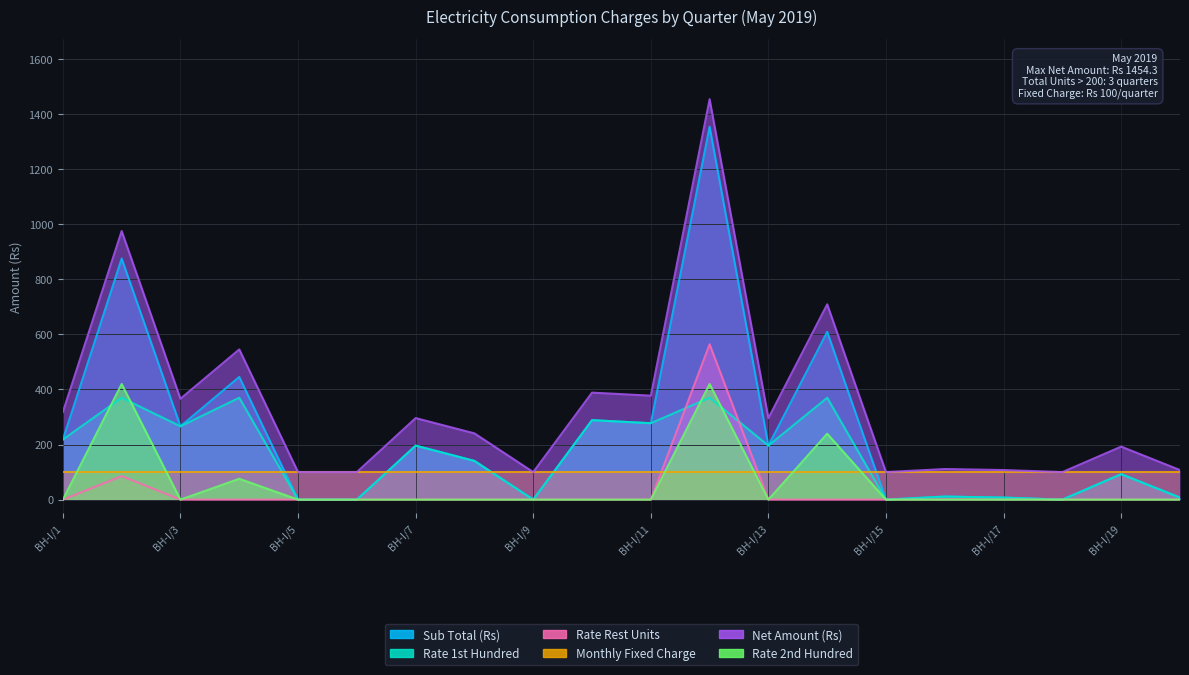

Reading left to right, extract all data points from this chart.

Sub Total (Rs): 218.3	875.5	266.4	445.6	0.0	0.0	196.1	140.6	0.0	288.6	277.5	1354.3	196.1	609.4	0.0	11.1	7.4	0.0	92.5	7.4
Rate 1st Hundred: 218.3	370.0	266.4	370.0	0.0	0.0	196.1	140.6	0.0	288.6	277.5	370.0	196.1	370.0	0.0	11.1	7.4	0.0	92.5	7.4
Rate Rest Units: 0.0	85.5	0.0	0.0	0.0	0.0	0.0	0.0	0.0	0.0	0.0	564.3	0.0	0.0	0.0	0.0	0.0	0.0	0.0	0.0
Net Amount (Rs): 318.3	975.5	366.4	545.6	100.0	100.0	296.1	240.6	100.0	388.6	377.5	1454.3	296.1	709.4	100.0	111.1	107.4	100.0	192.5	107.4
Rate 2nd Hundred: 0.0	420.0	0.0	75.6	0.0	0.0	0.0	0.0	0.0	0.0	0.0	420.0	0.0	239.4	0.0	0.0	0.0	0.0	0.0	0.0